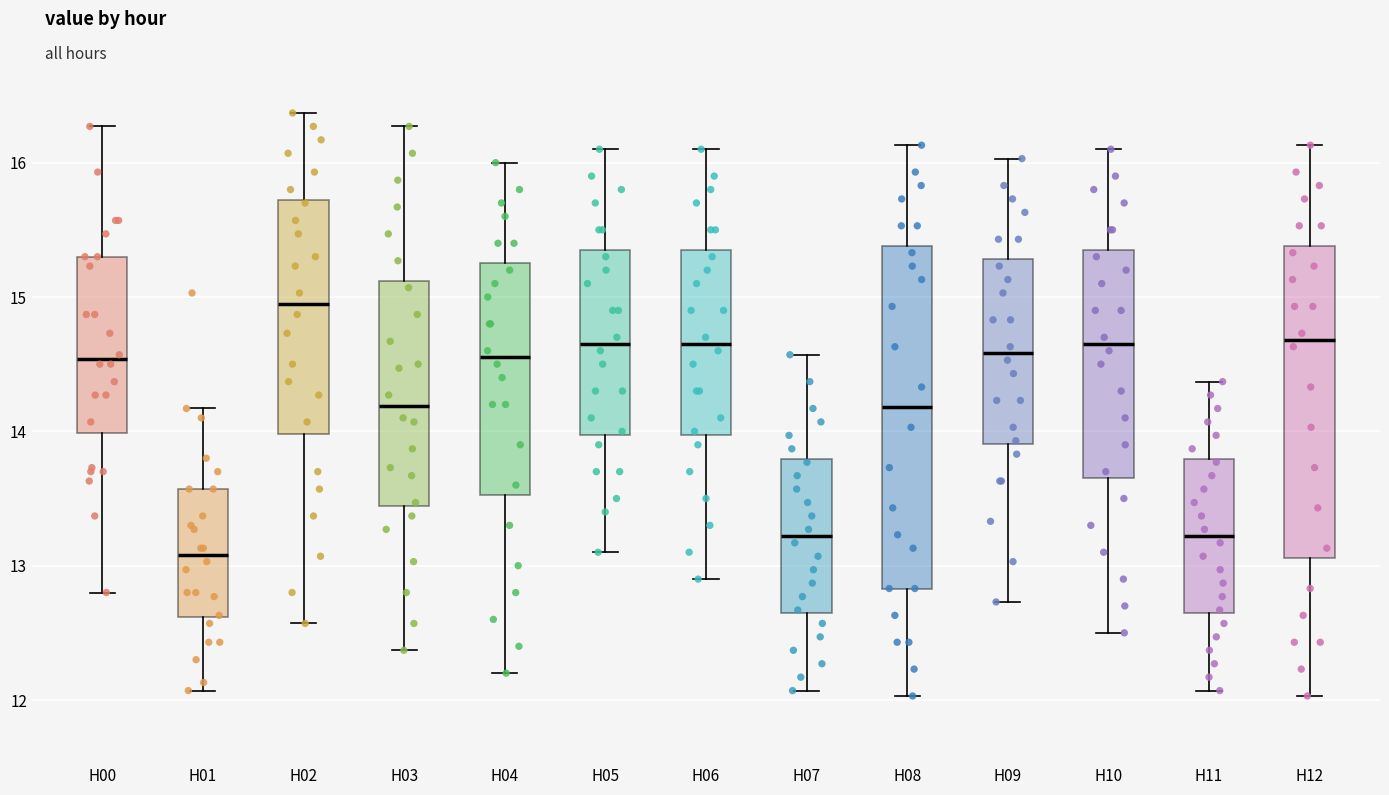

Which box is the tallest, from its lower edge to its upper edge?

H08